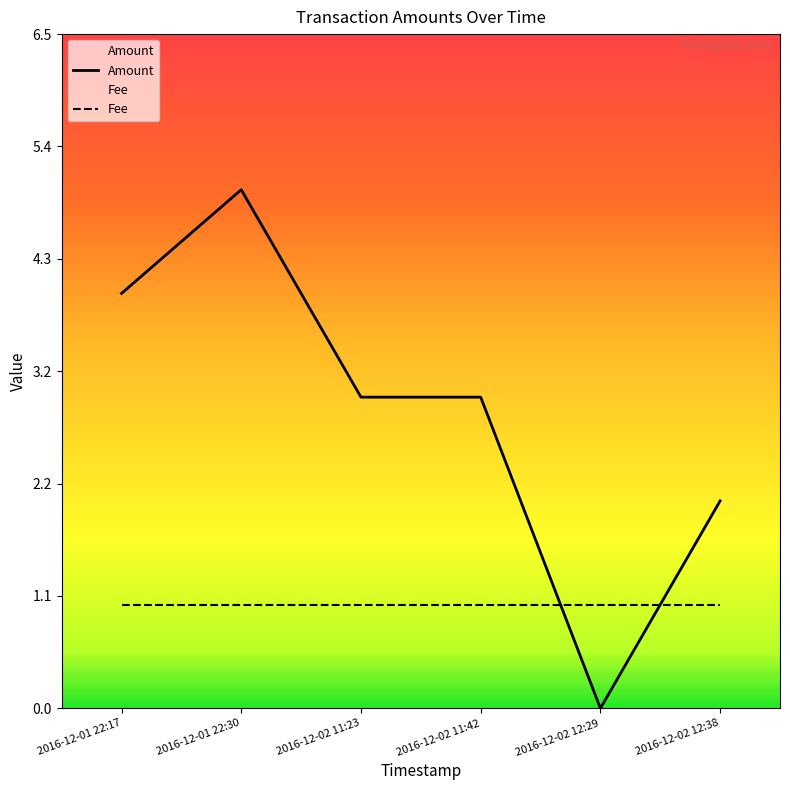

What is the sum of all Fee values?

6